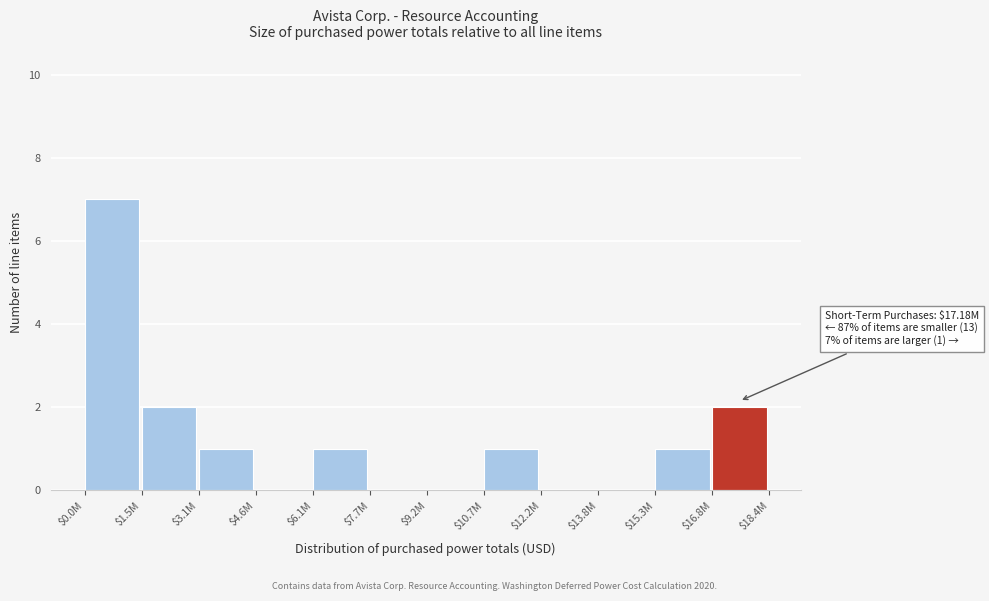

What is the sum of all values?

15